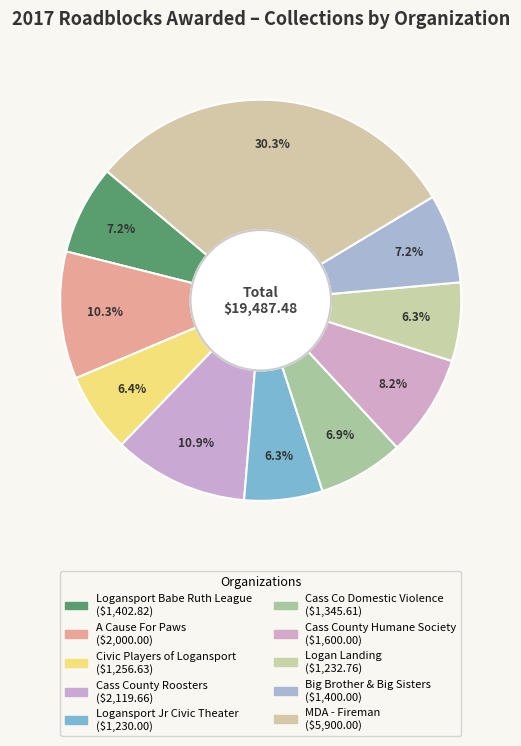

How much of the chart is everything except Big Brother & Big Sisters?

92.8%